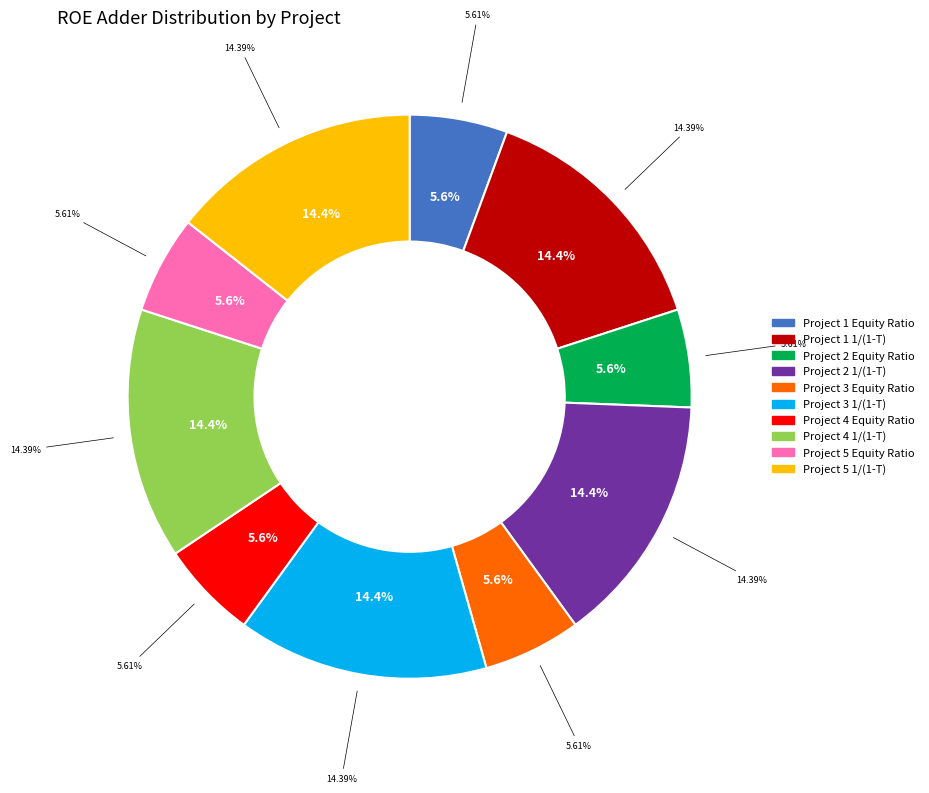

Does any single category account for the majority?

No